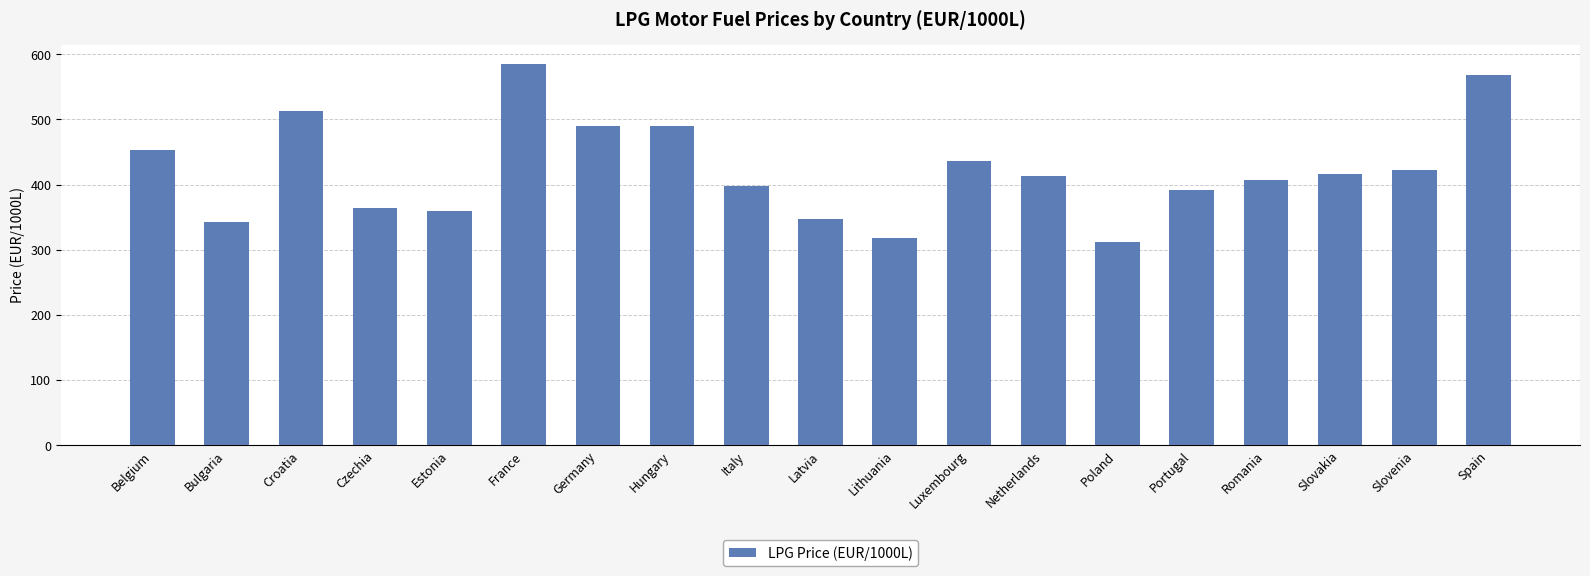

Which label corresponds to the smallest value in the chart?

Poland